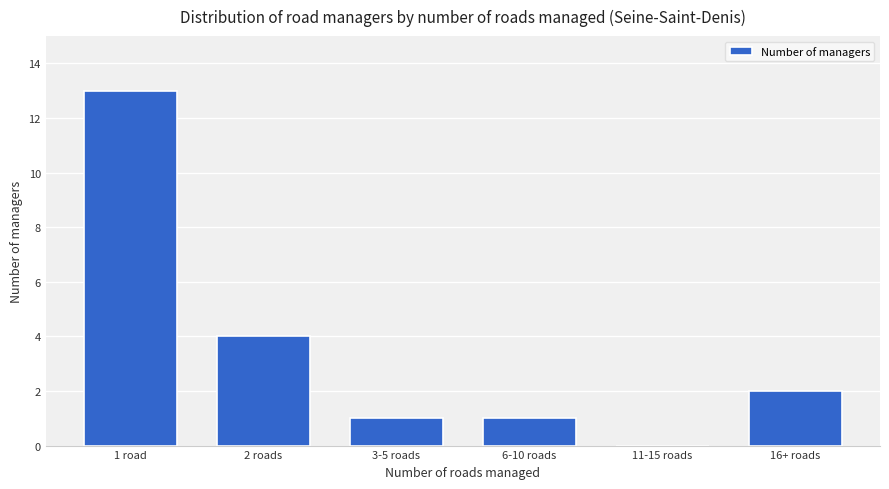

Reading left to right, list all the values displayed in this chart.

1 road=13	2 roads=4	3-5 roads=1	6-10 roads=1	11-15 roads=0	16+ roads=2